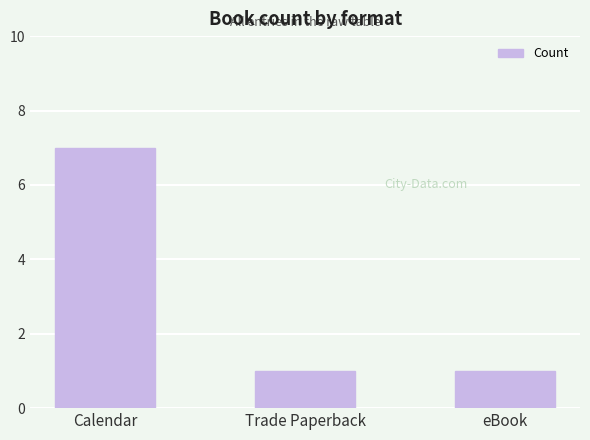

What is the label of the 1st bar from the right?

eBook